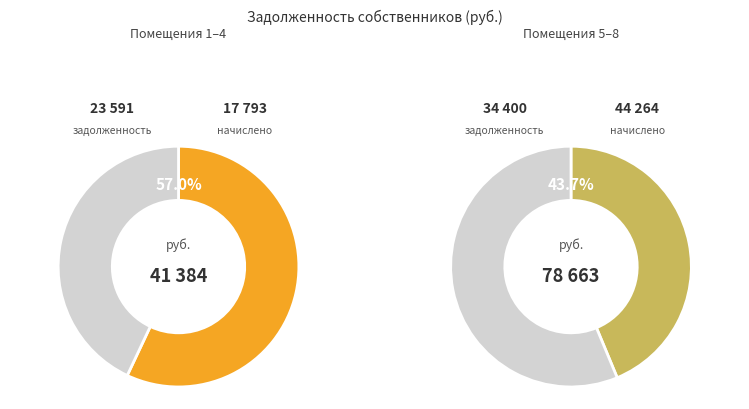

What is the change in value from 4 to 8?

+20924.5